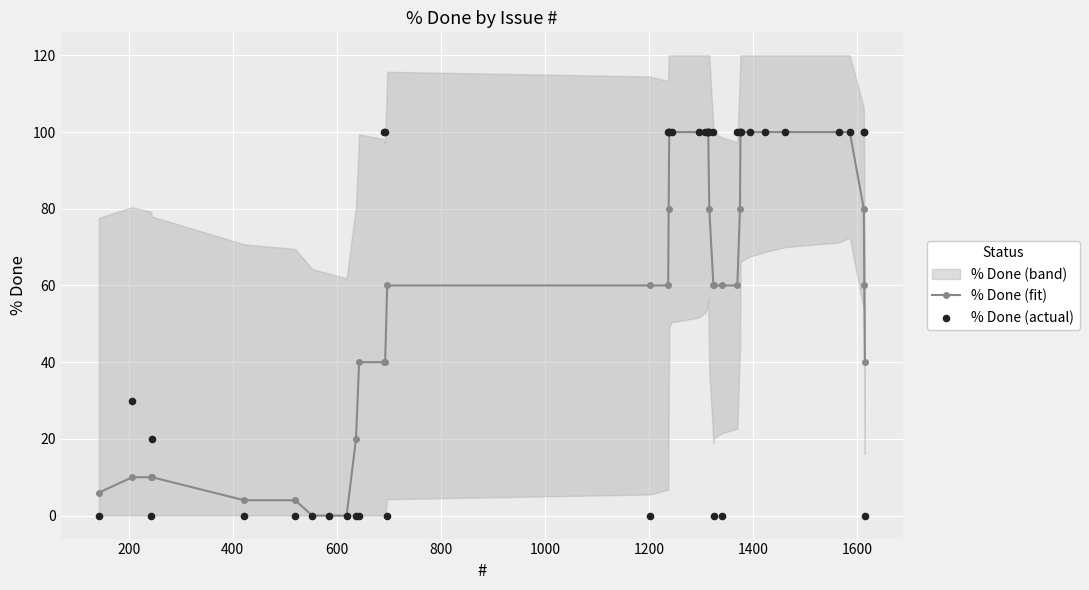

Which series contains the lowest Y value?

% Done (fit)